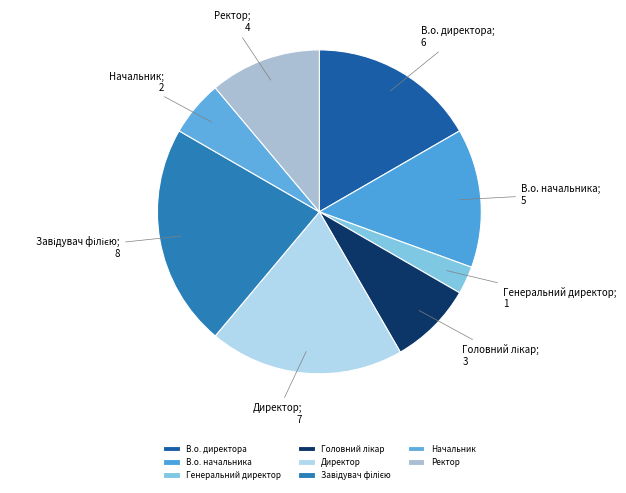

Does Директор represent more than half of the total?

No